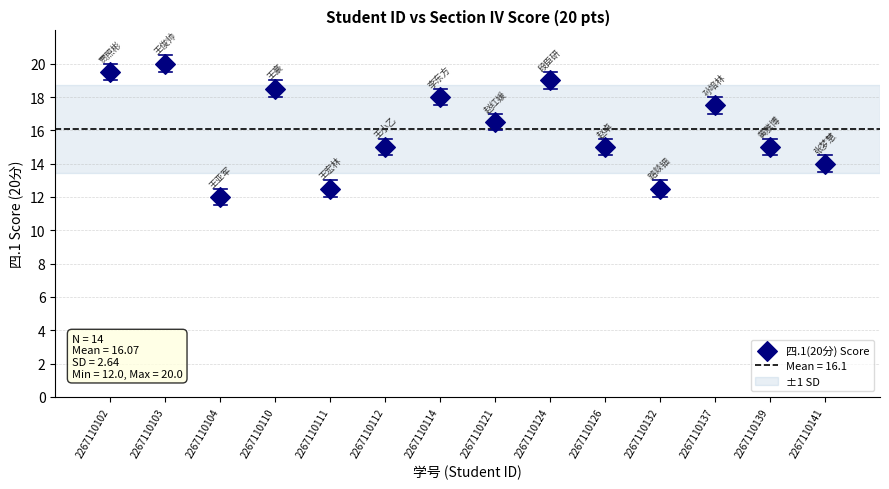

What Y value in the scatter plot is closest to 16?

16.5